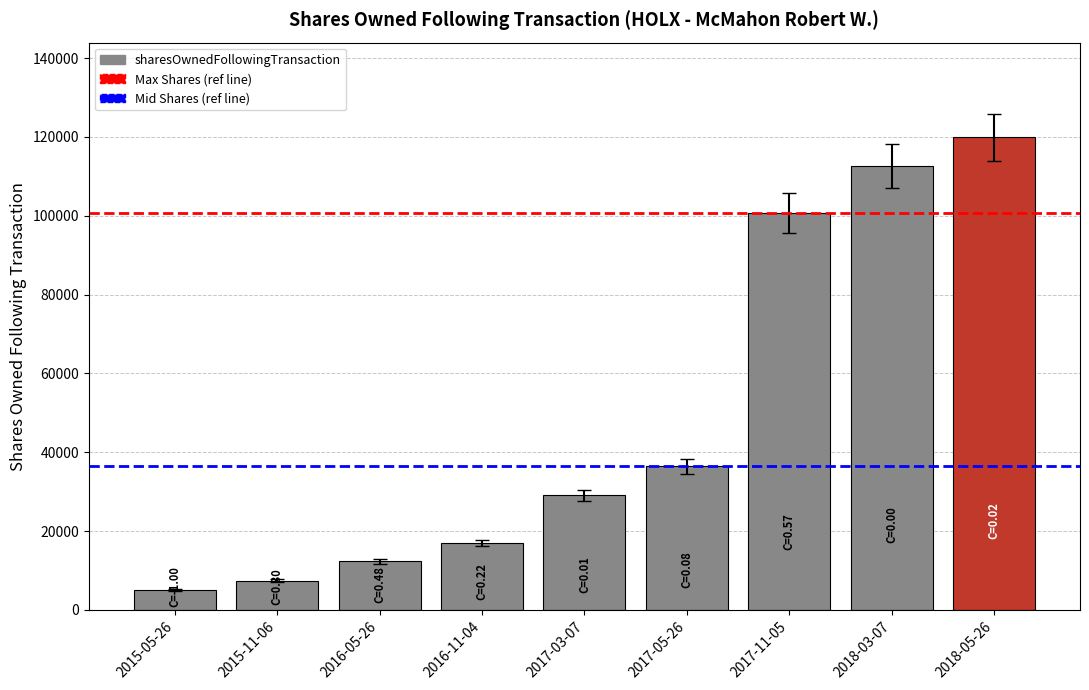

Are the bars grouped side by side (vs. stacked)?

No